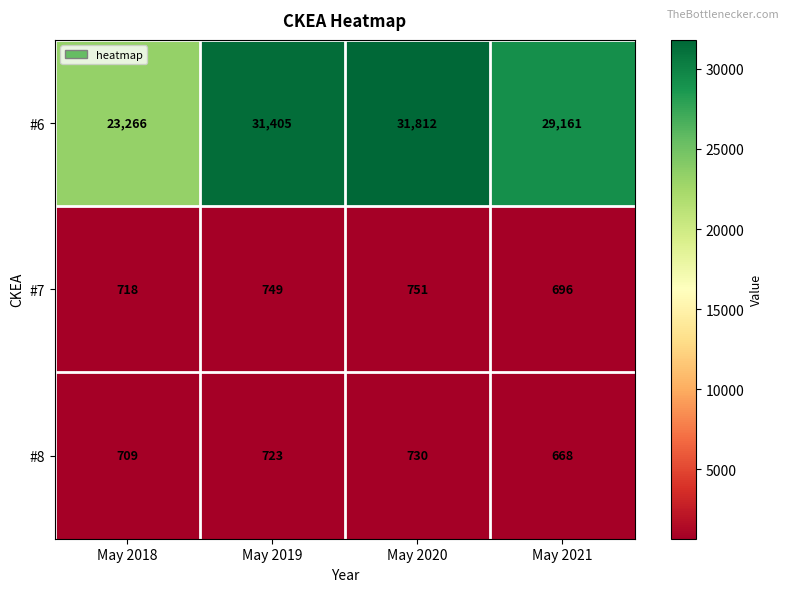

Rank the series at May 2019 from highest to lowest value.

#6, #7, #8